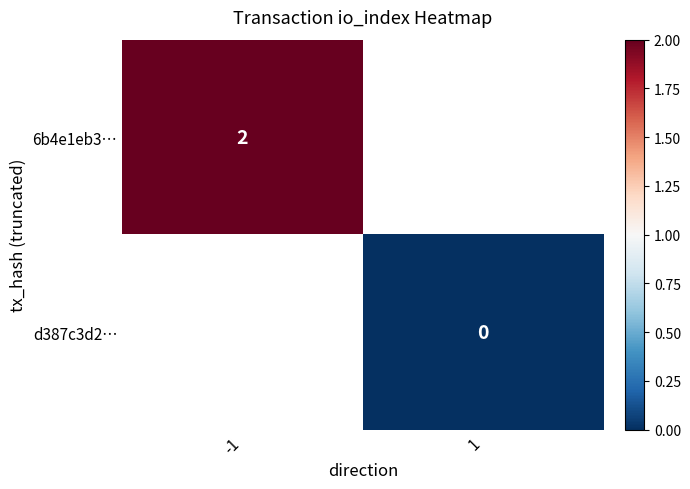

True or false: 6b4e1eb3… has a value of 2 at -1.

True